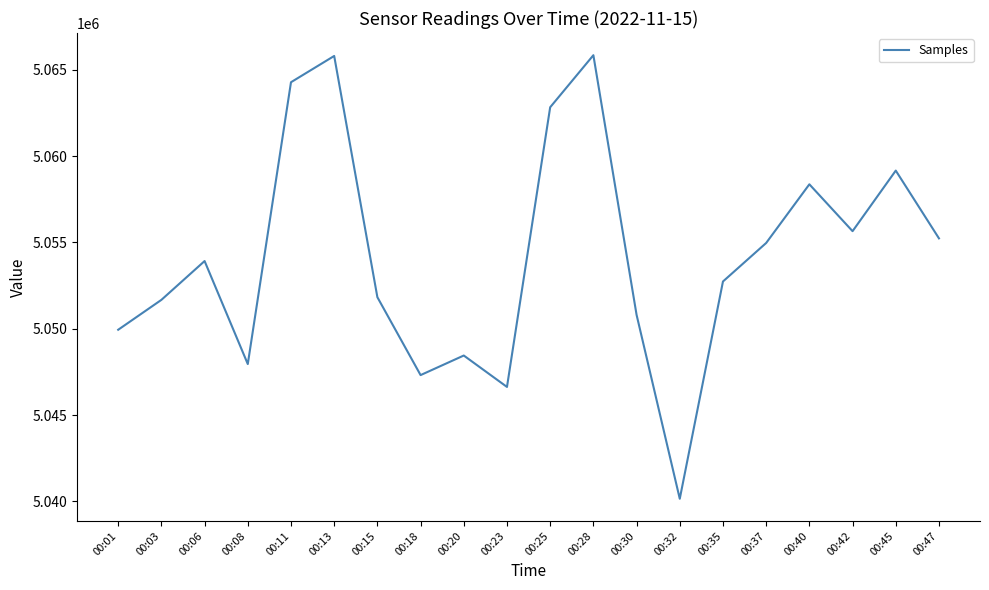

The value at 00:40 is 6742274. True or false?

False